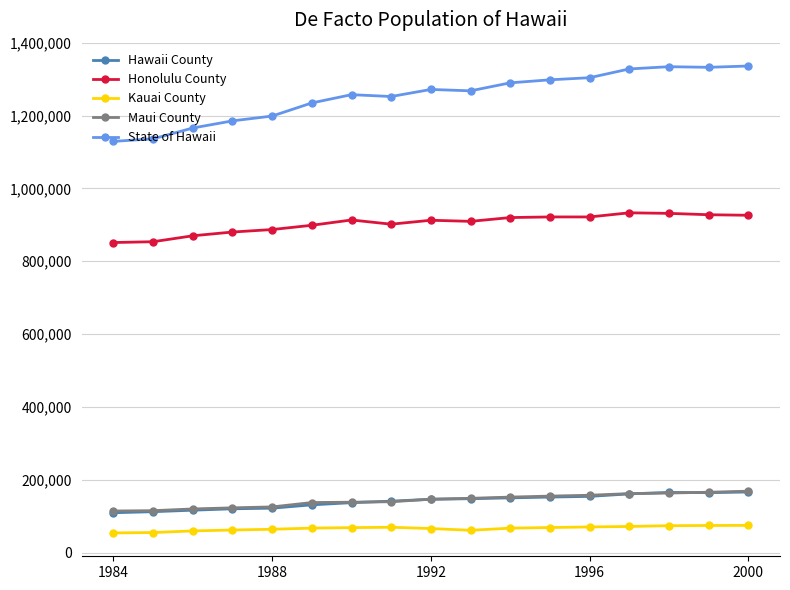

Which series has the largest total across all categories?

State of Hawaii